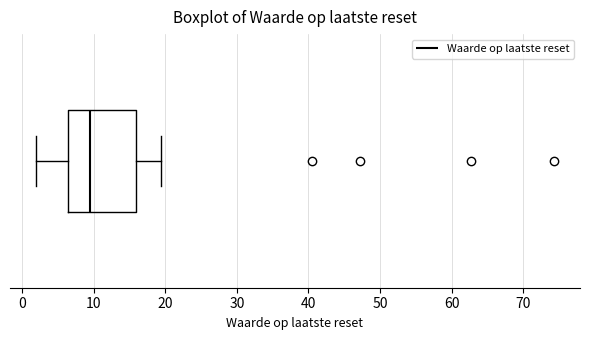

Transcribe this box plot: give where the median line is, the range the box spans, and where the two whiskers end, as read against the x-axis. The values are not printed on the chart, so give them approximately, as read against the axis.

median 9, box 6 to 16, whiskers 2 to 19